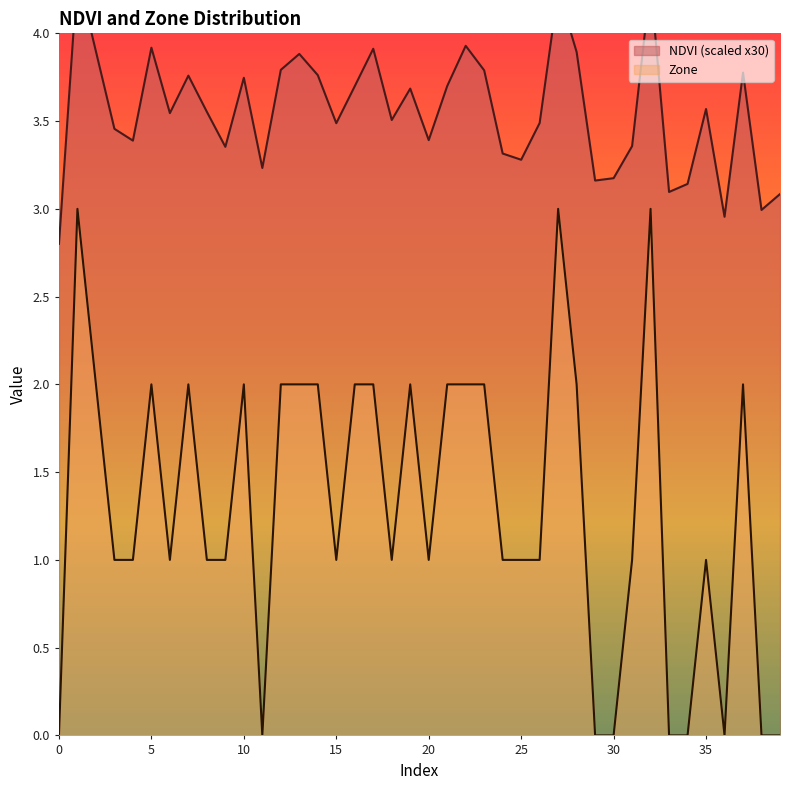

How many lines are shown in the chart?

2